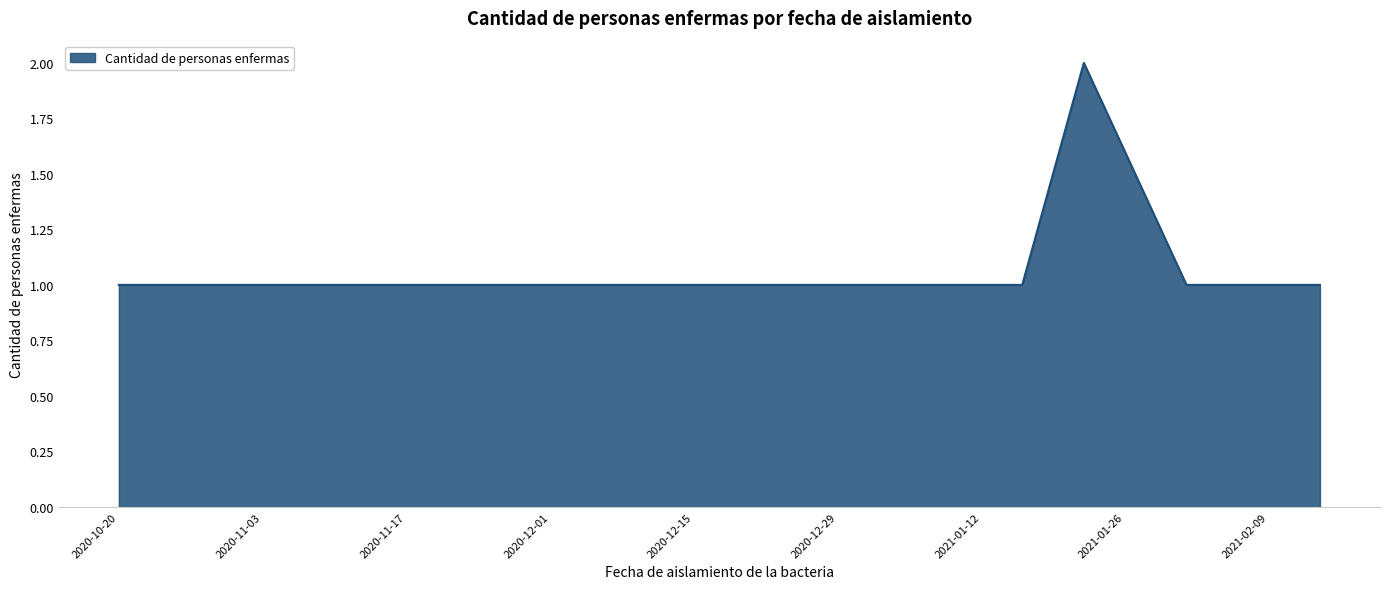

What is the difference between the maximum and minimum values?

1